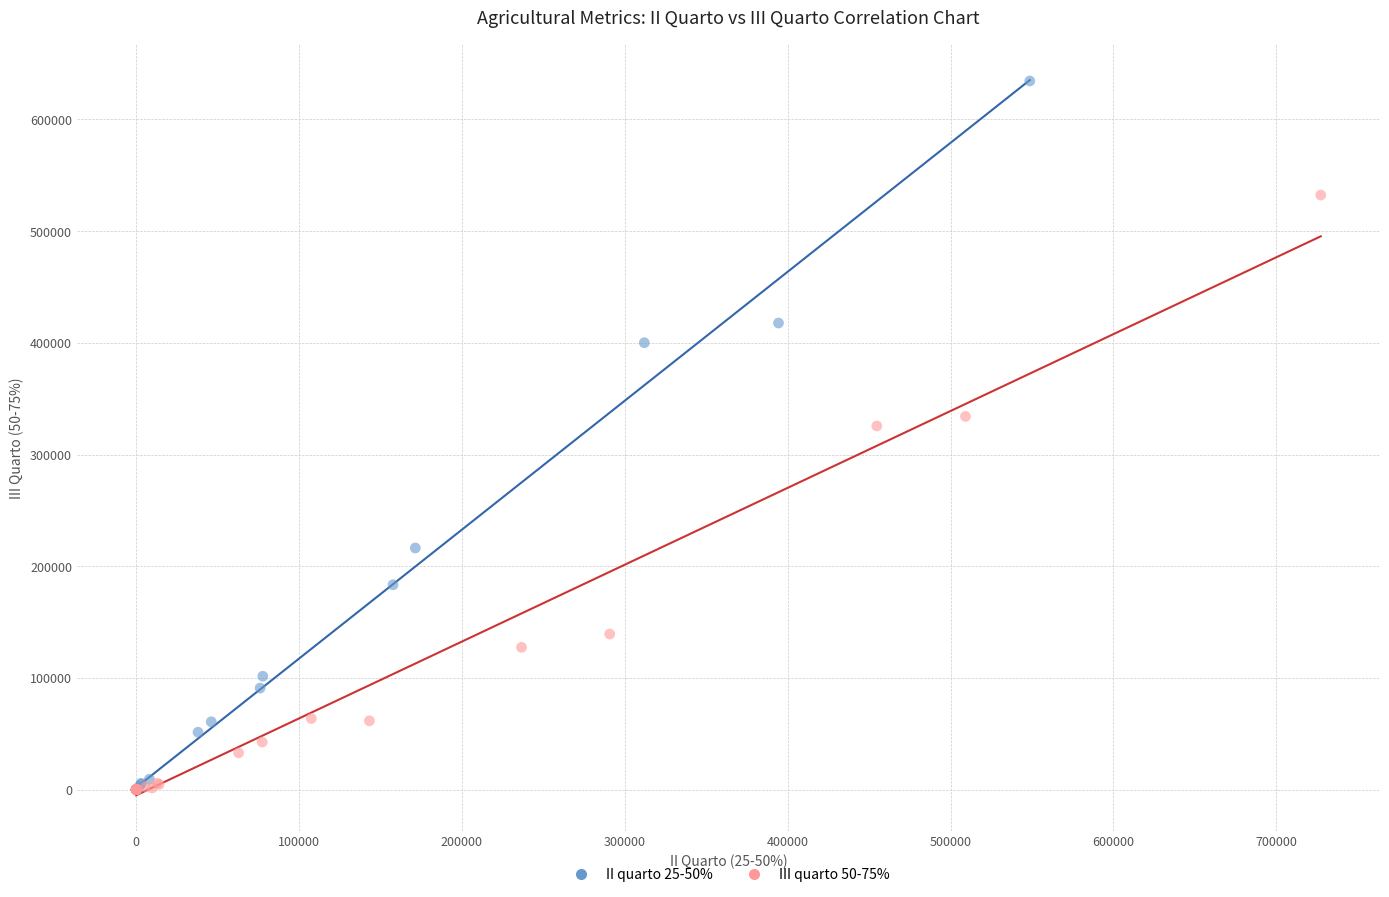

Which series has the widest spread of Y values?

II quarto 25-50%